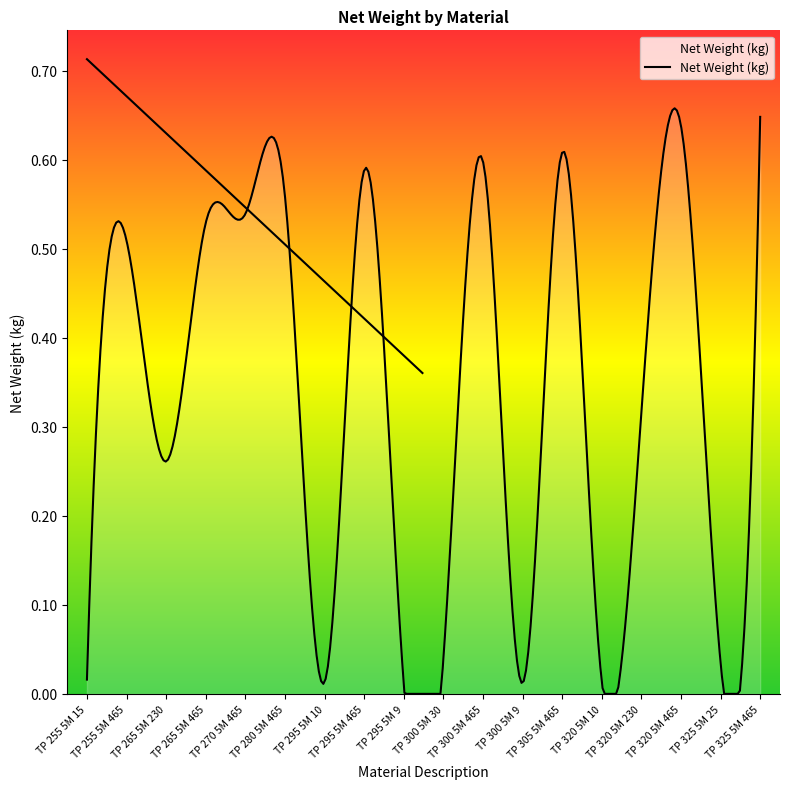

Which has a higher value, TP 325 5M 465 or TP 255 5M 15?

TP 325 5M 465